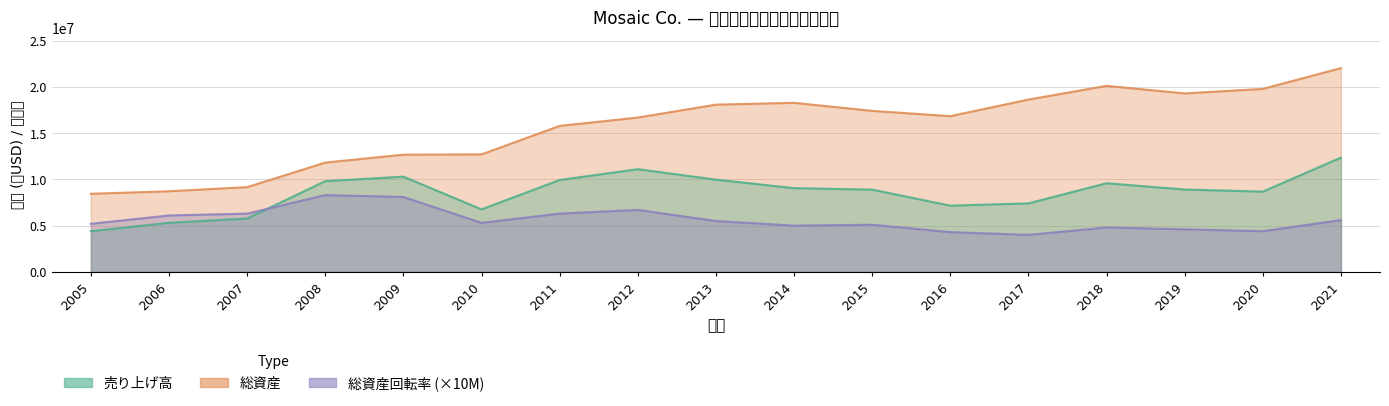

Which category has the highest value across all series?

2021